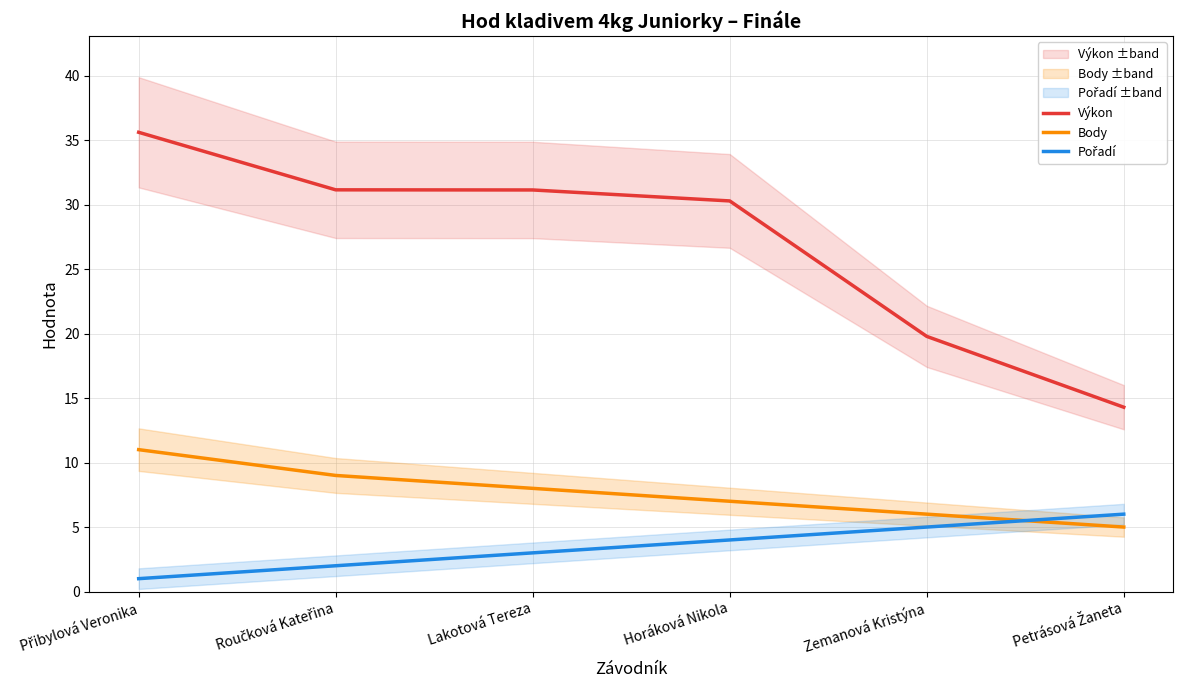

After their last crossing, which series has the higher values: Body or Pořadí?

Pořadí